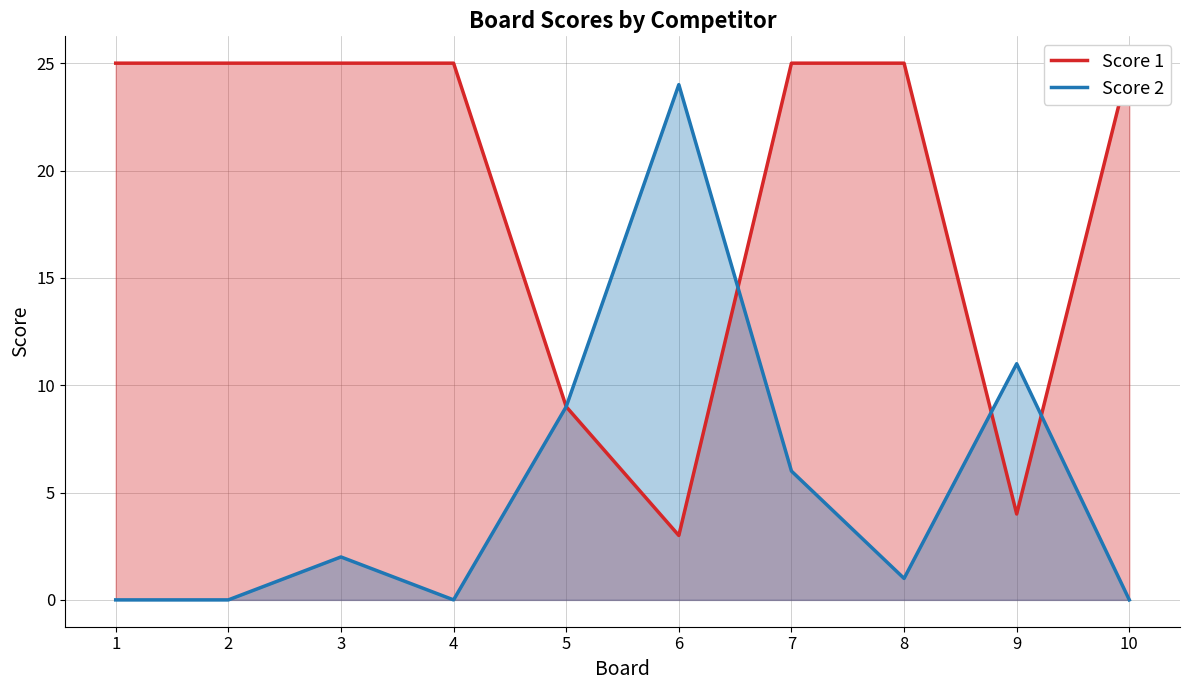

At how many categories does at least one series exceed 9?

9